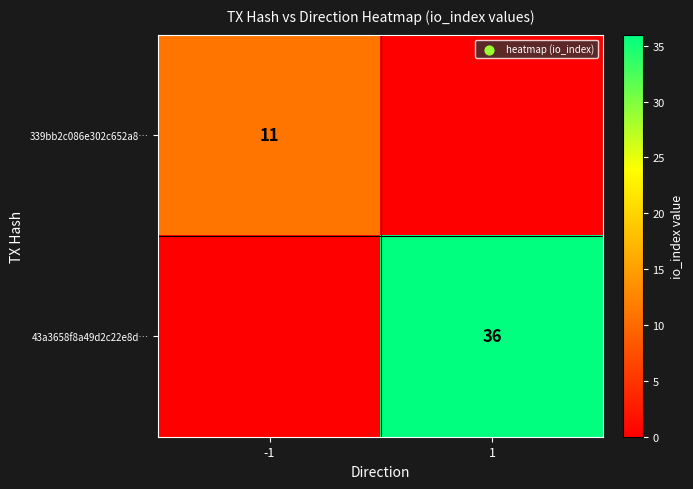

The value of 339bb2c086e302c652a8… at -1 is 11. True or false?

True